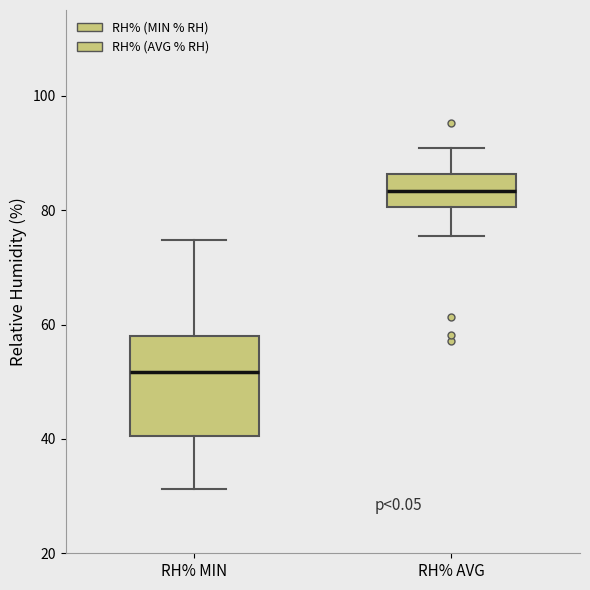

Reading left to right, read every box against the y-axis: the position of its median line, the range the box covers, and the ends of its whiskers. The values are not printed on the chart, so give them approximately, as read against the axis.

RH% MIN: median 52, box 40 to 58, whiskers 32 to 74
RH% AVG: median 84, box 80 to 86, whiskers 76 to 90